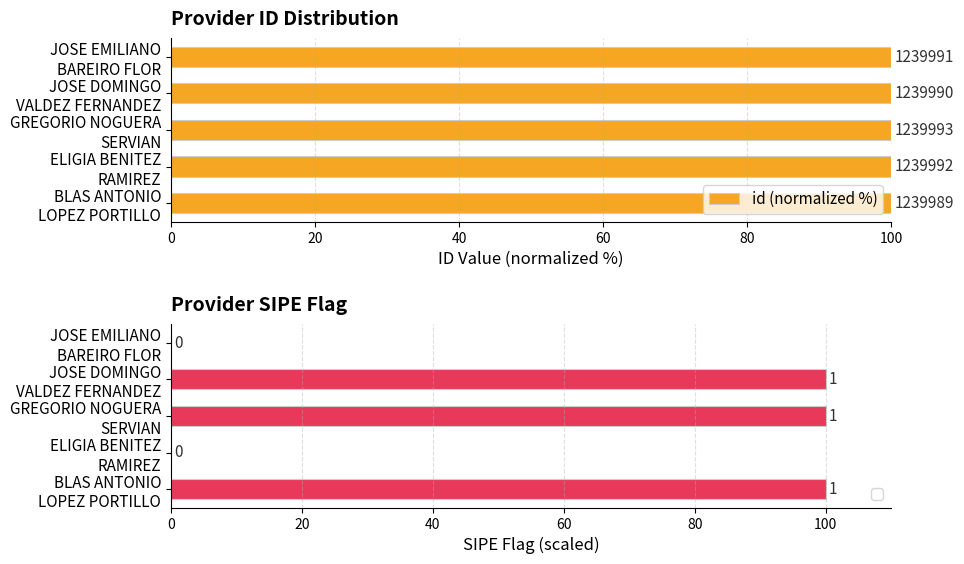

What is the value of the 5th bar from the left?

100.0